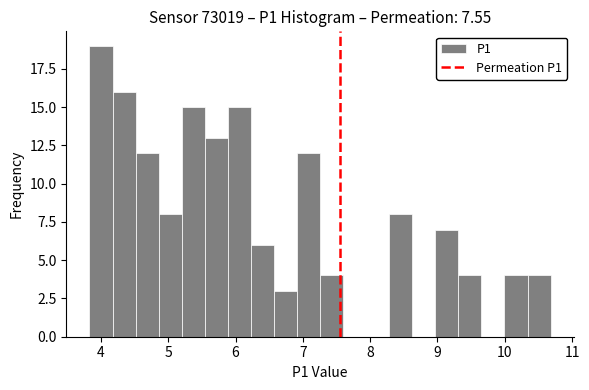

Read against the x-axis, roughly where is the centre of the tallest bar?

4.0